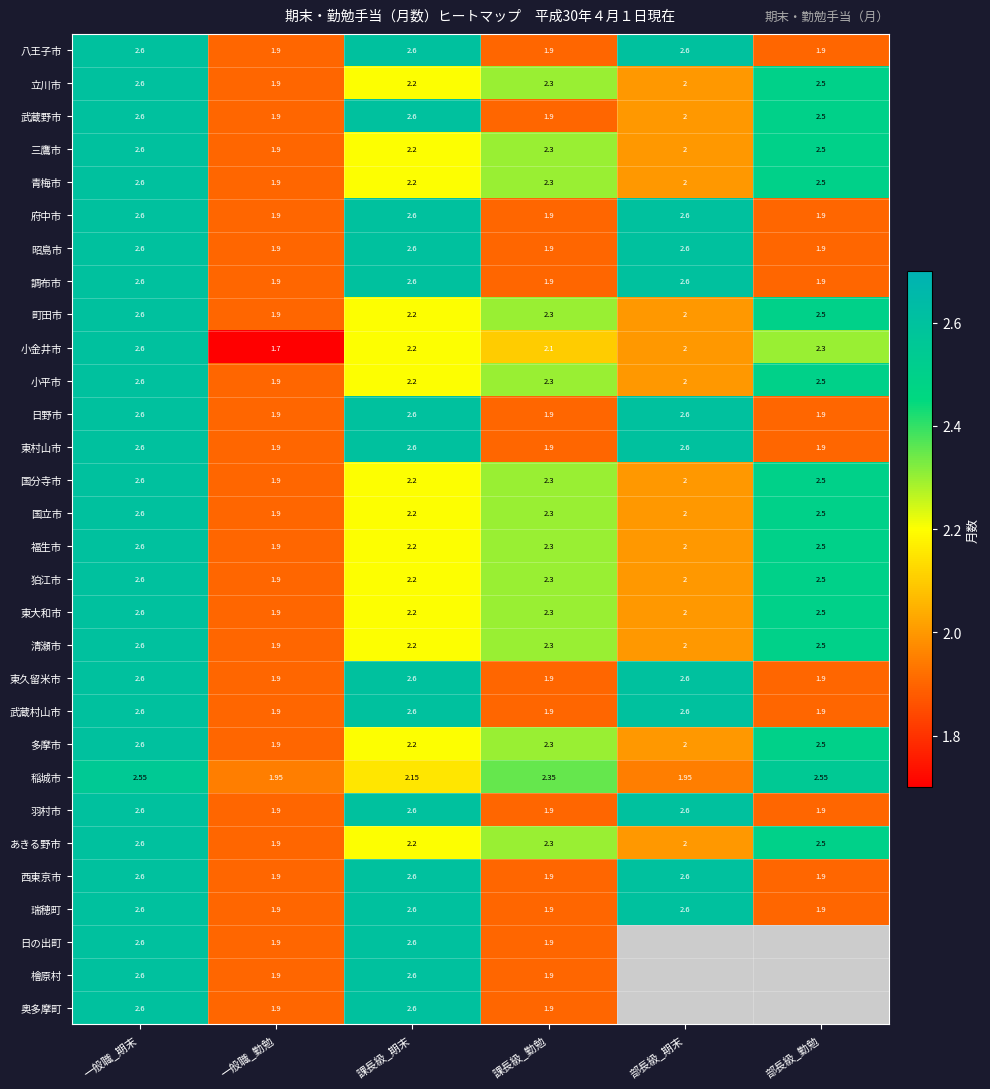

How many values in the 小金井市 series are below 2?

1